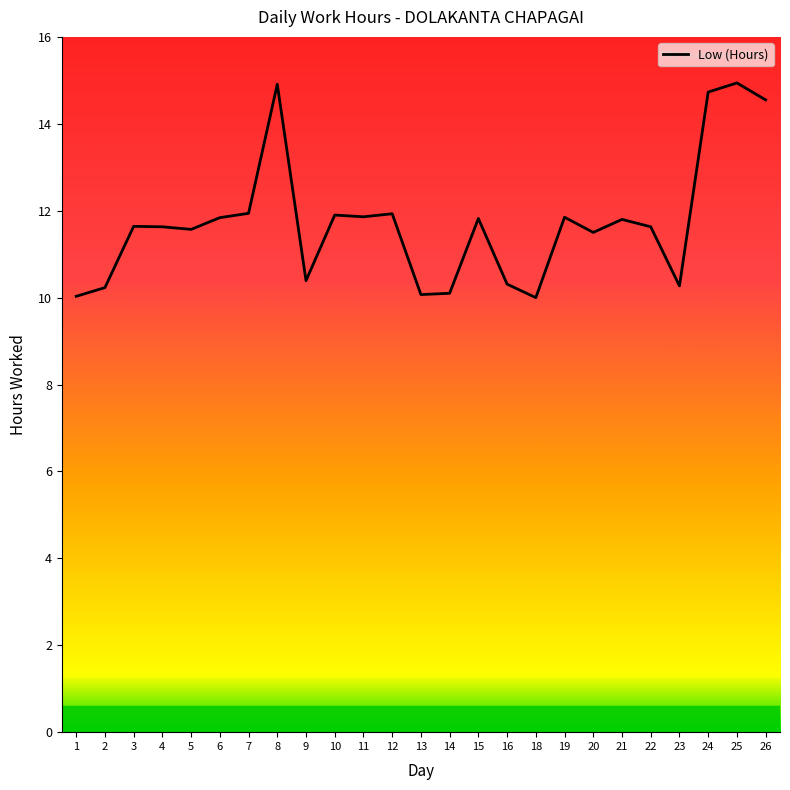

What is the difference between the maximum and minimum values?

4.9